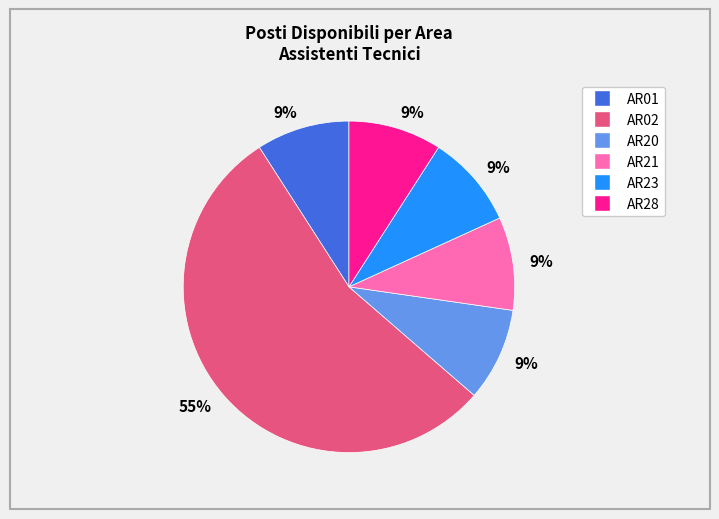

Does any single category account for the majority?

Yes